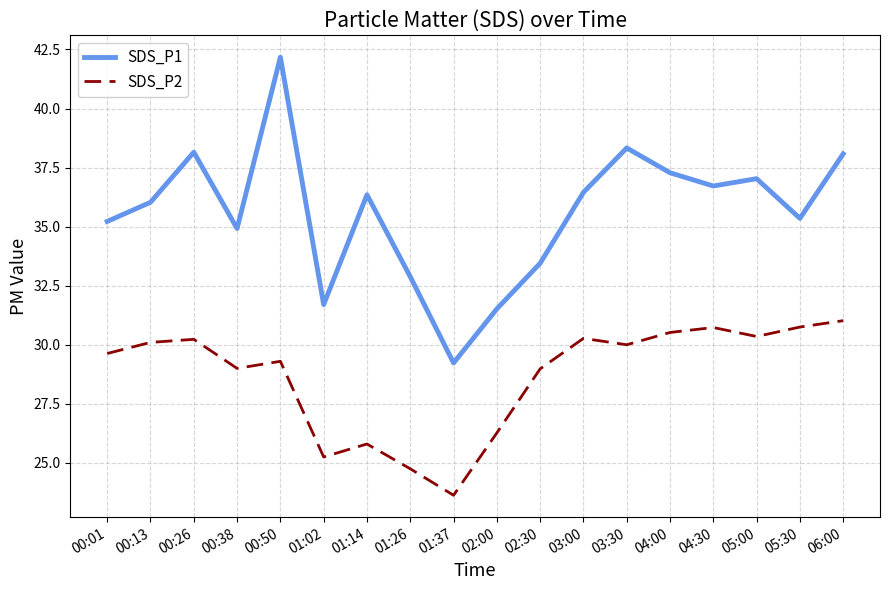

Which series has the largest total across all categories?

SDS_P1